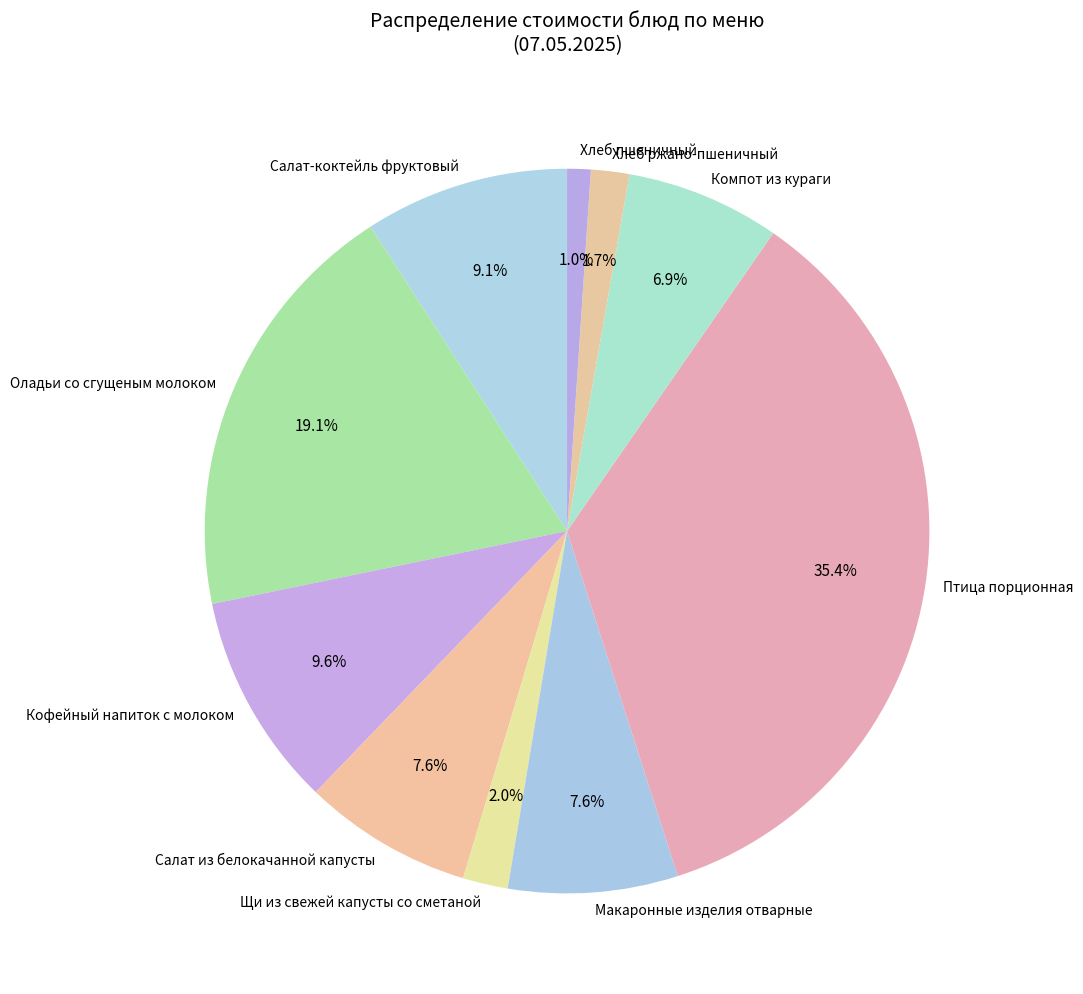

To the nearest percent, what percentage of the pie is Компот из кураги?

7%